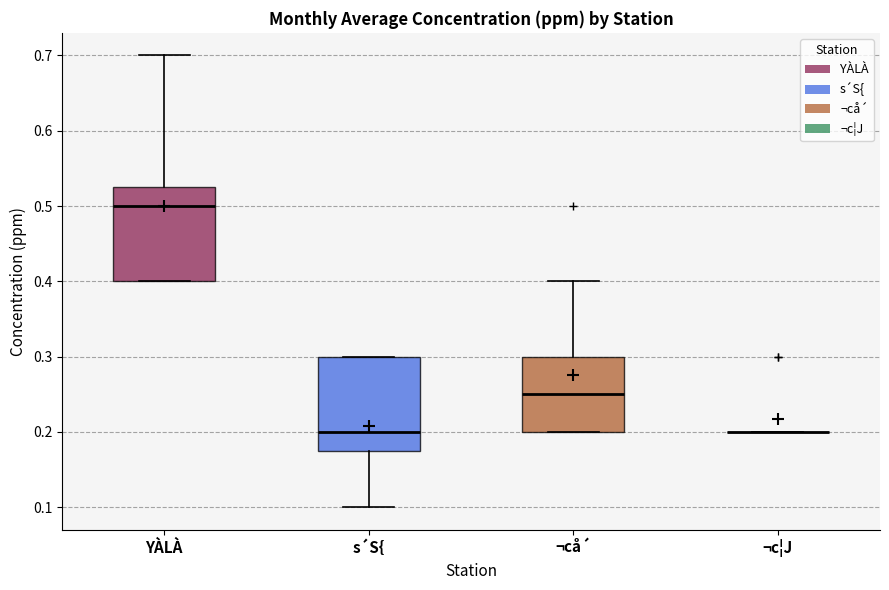

Where is the upper edge of the box for ¬cå´ on the y-axis? The values are not printed on the chart, so give them approximately, as read against the axis.

0.30